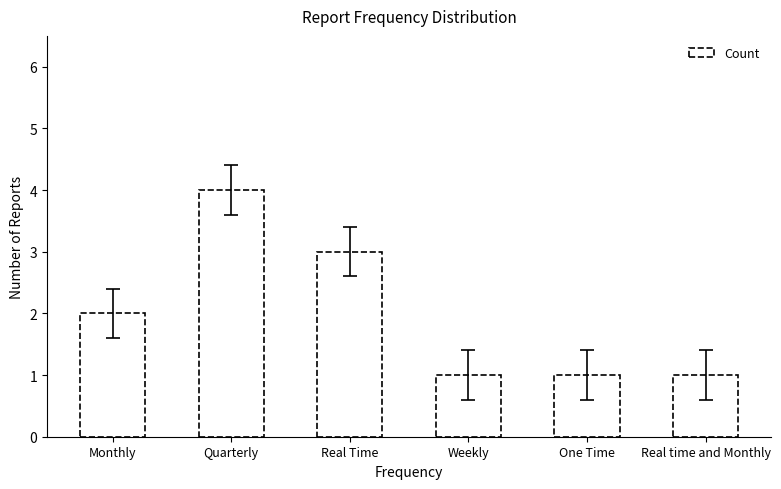

What is the minimum value shown in the chart?

1